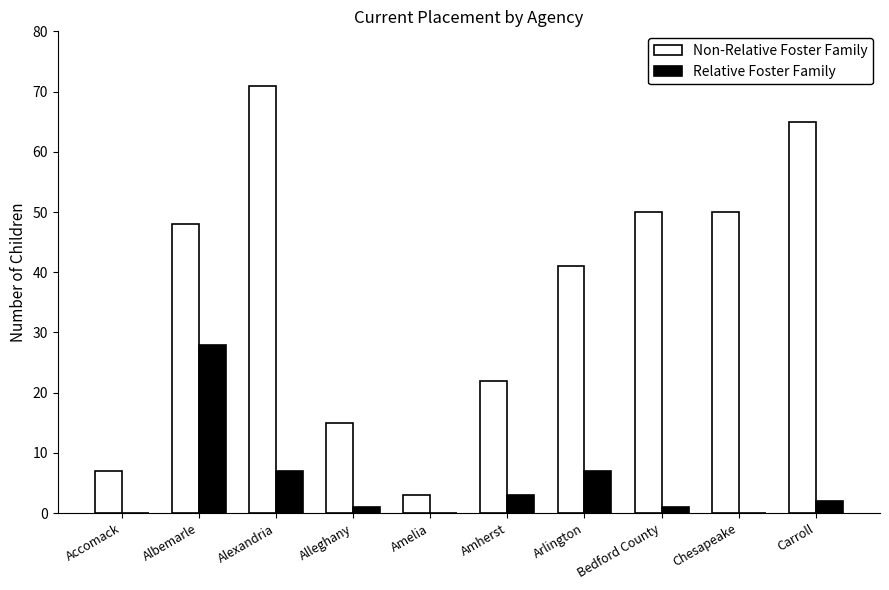

At which label is Non-Relative Foster Family closest to 37?

Arlington